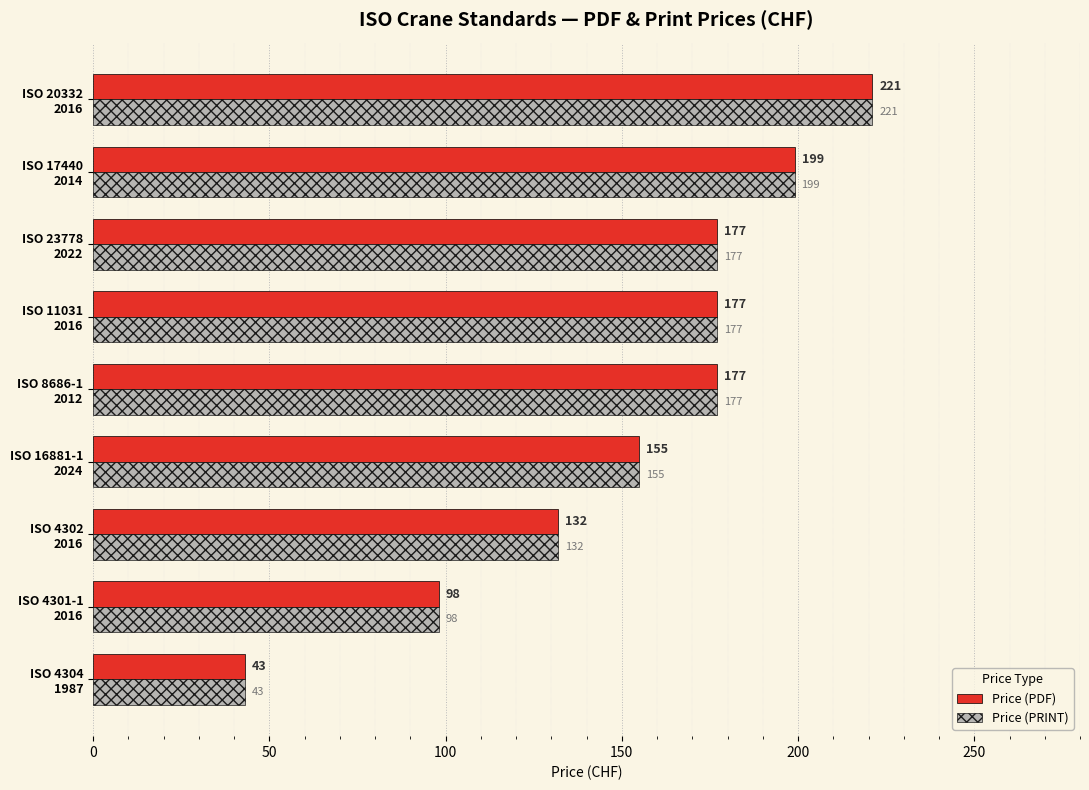

What is the sum of all Price (PRINT) values?

1379